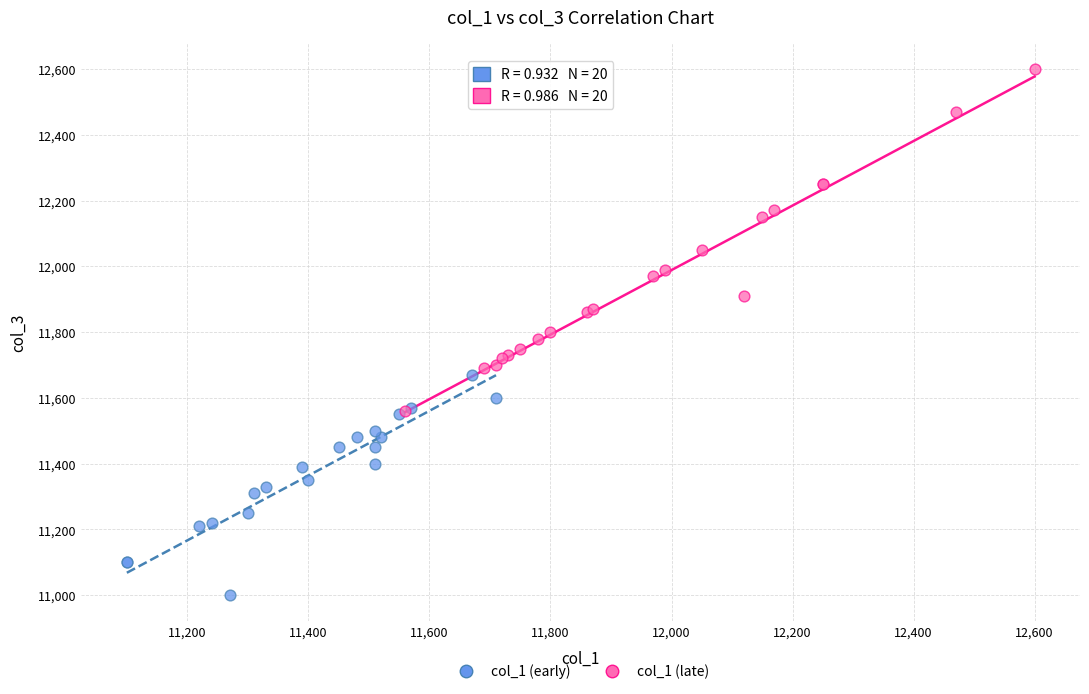

Which series reaches the minimum Y coordinate?

col_1 (early)